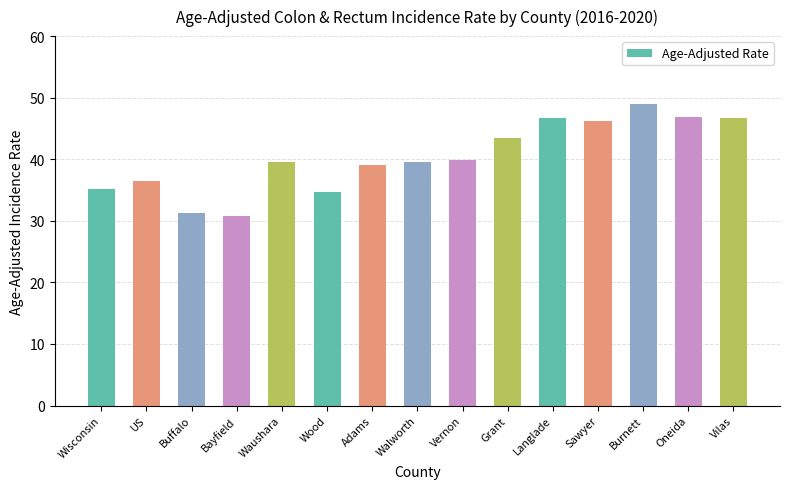

Where is the data nearest to the value 39?

Adams